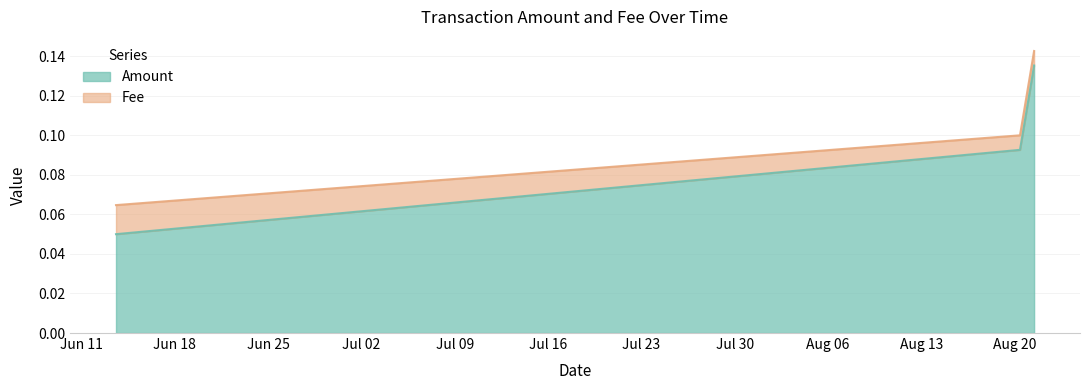

Which category has the highest value across all series?

2019-08-21 10:59:17